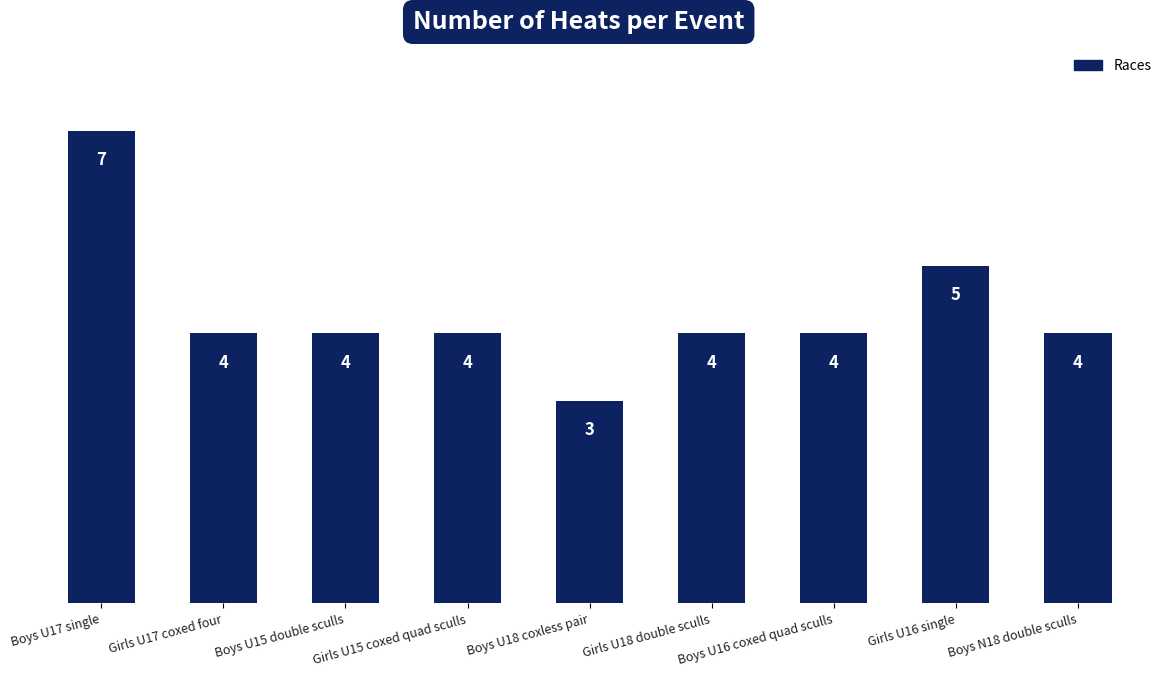

Approximately how many times larger is the value at Girls U17 coxed four compared to Boys U15 double sculls?

1.0